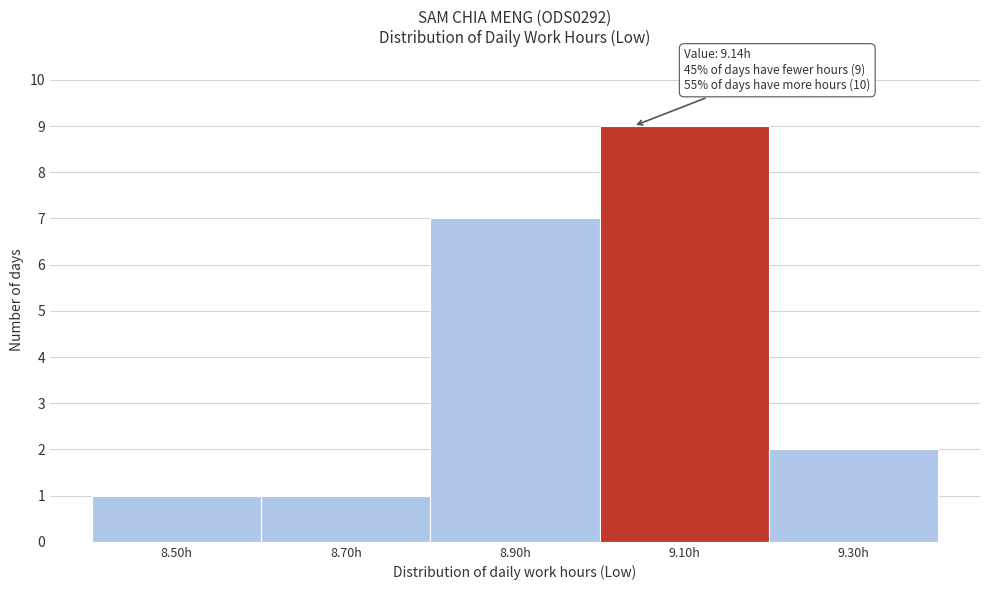

Reading left to right, what are all the values shown in this chart?

1	1	7	9	2